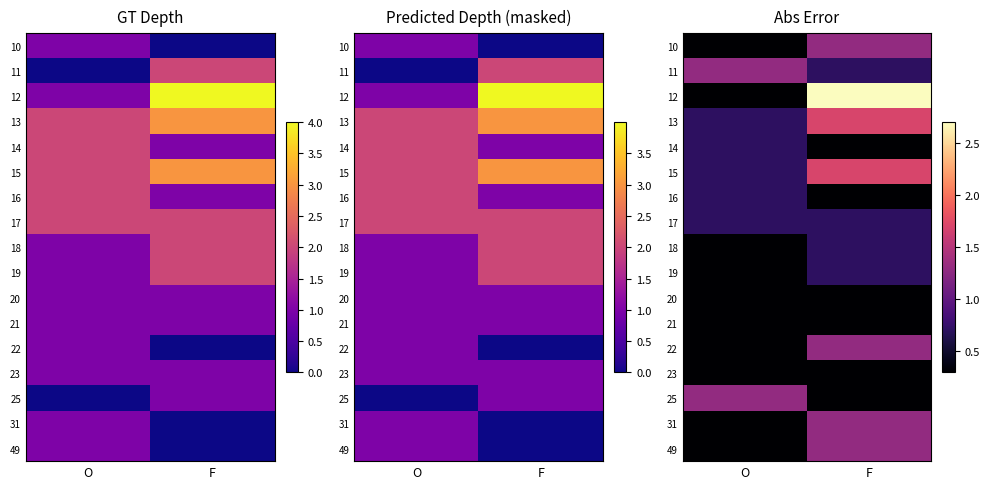

What is the smallest value displayed?

0.3